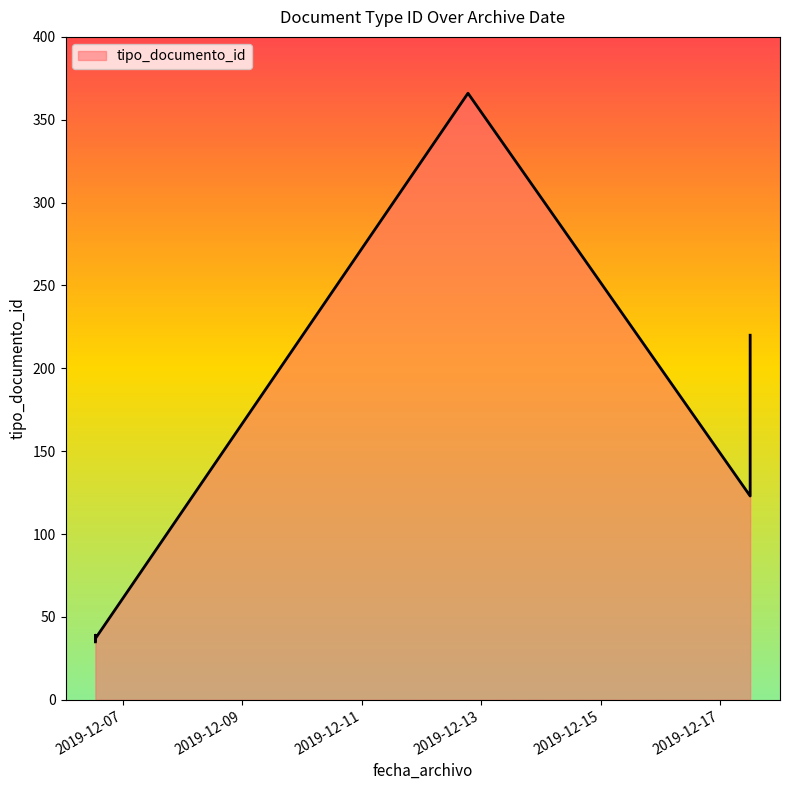

Does the chart have visible grid lines?

No